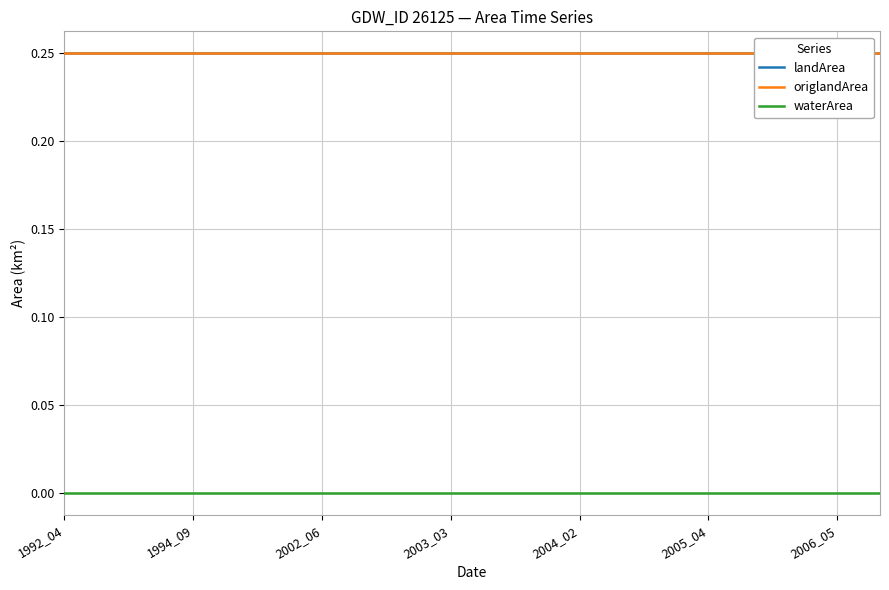

What is the difference between the highest and lowest values at 17?

0.2